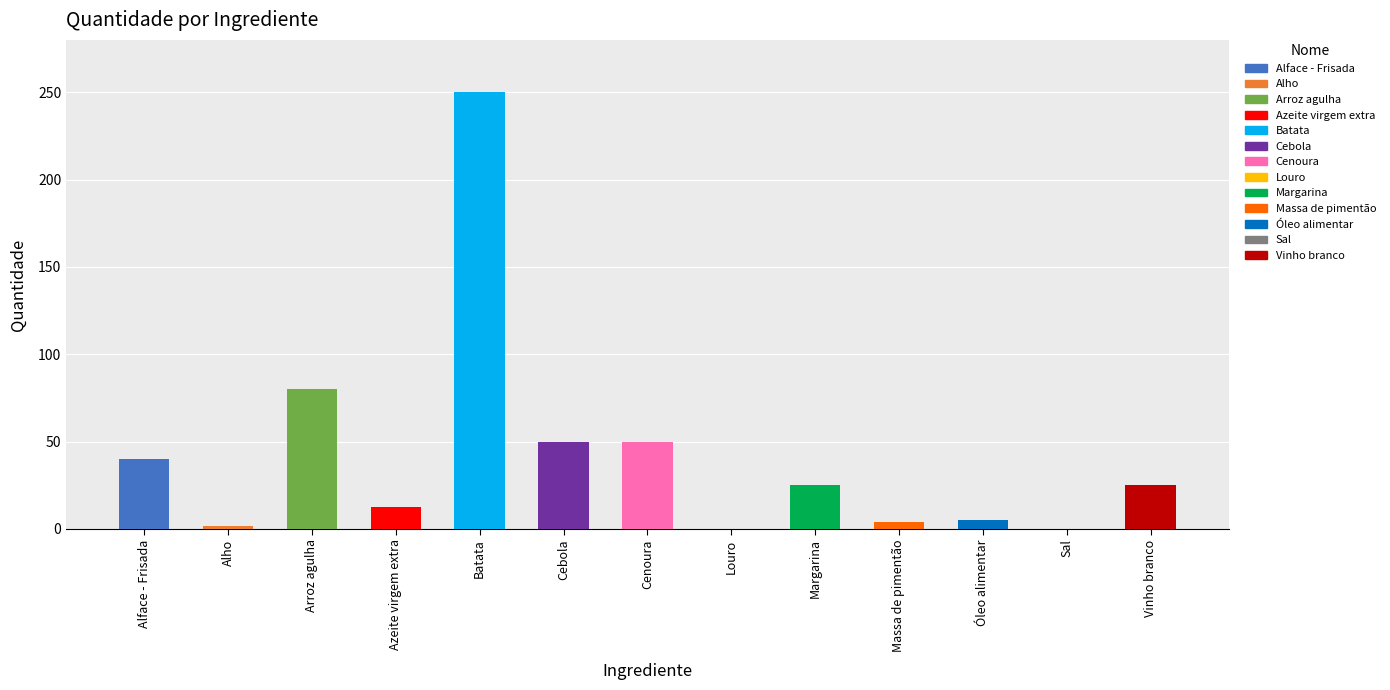

Count the number of values greater than 25.

5